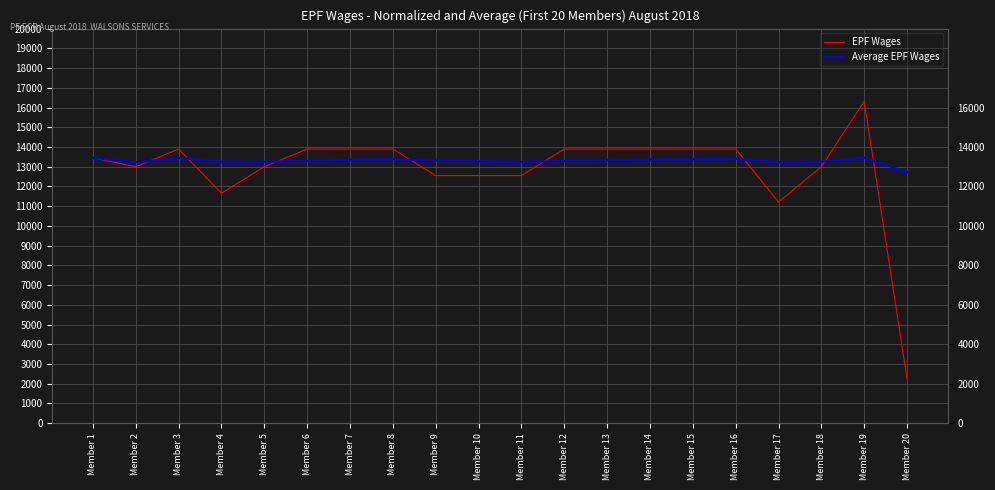

Which category has the highest value across all series?

Member 19